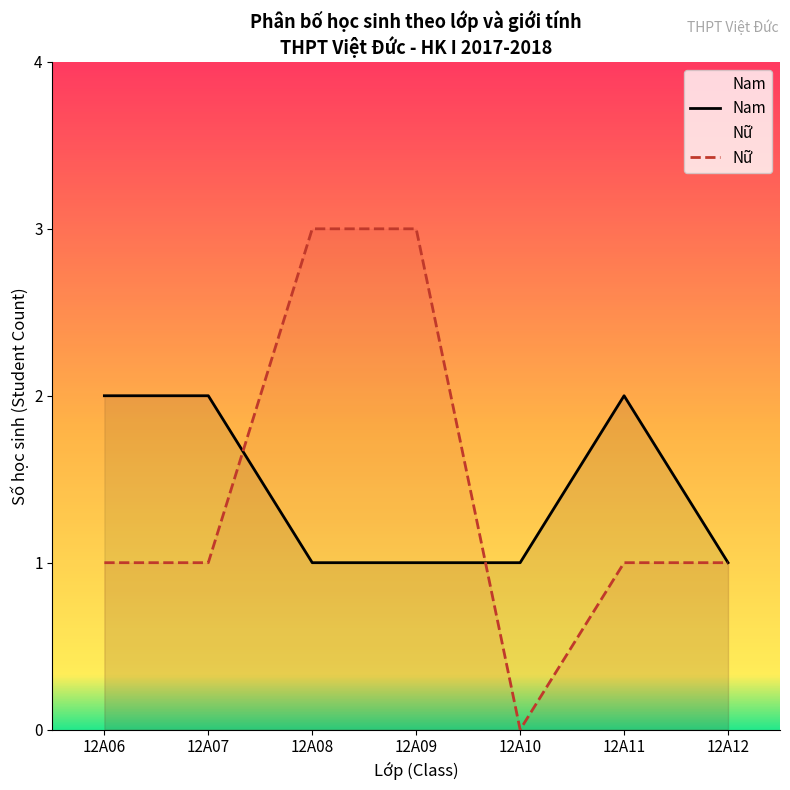

What is the difference between the maximum and second lowest values in the Nam series?

1